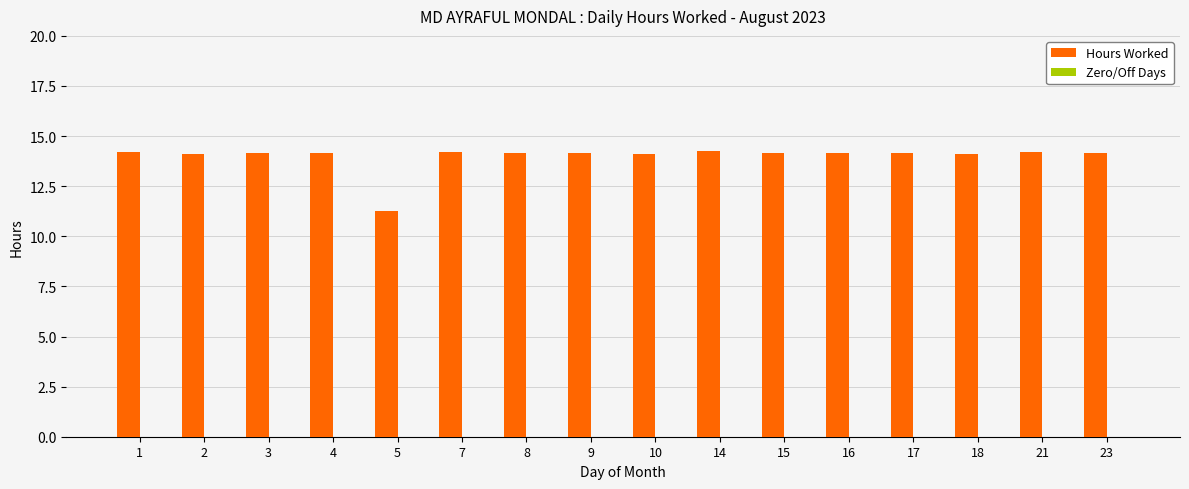

What is the maximum value shown in the chart?

14.2